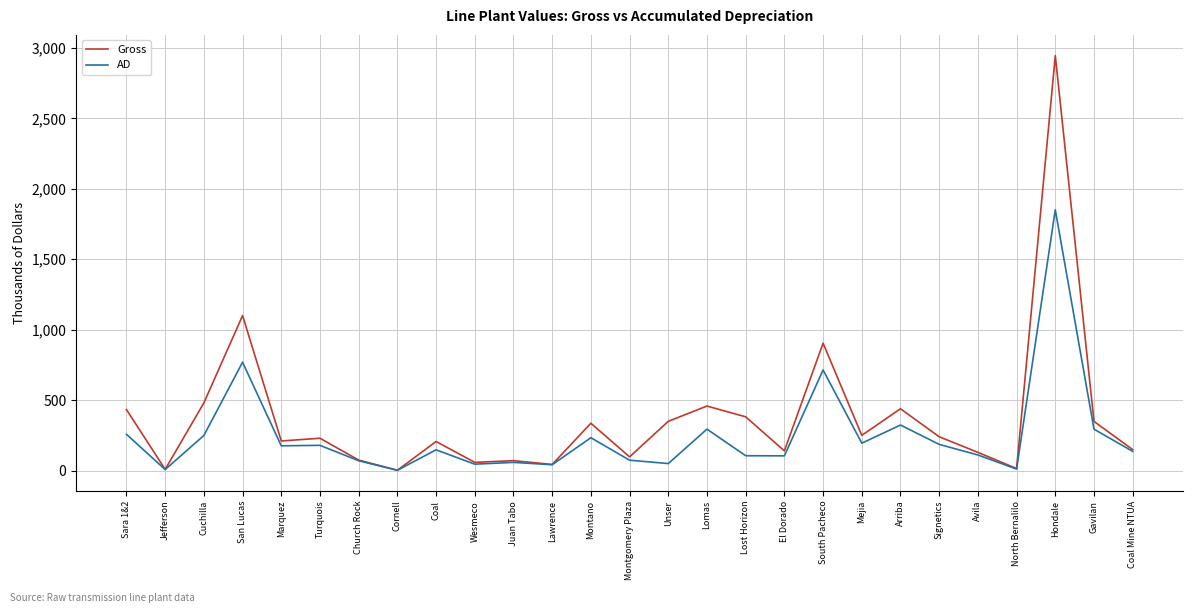

True or false: Gross and AD cross at least once.

False